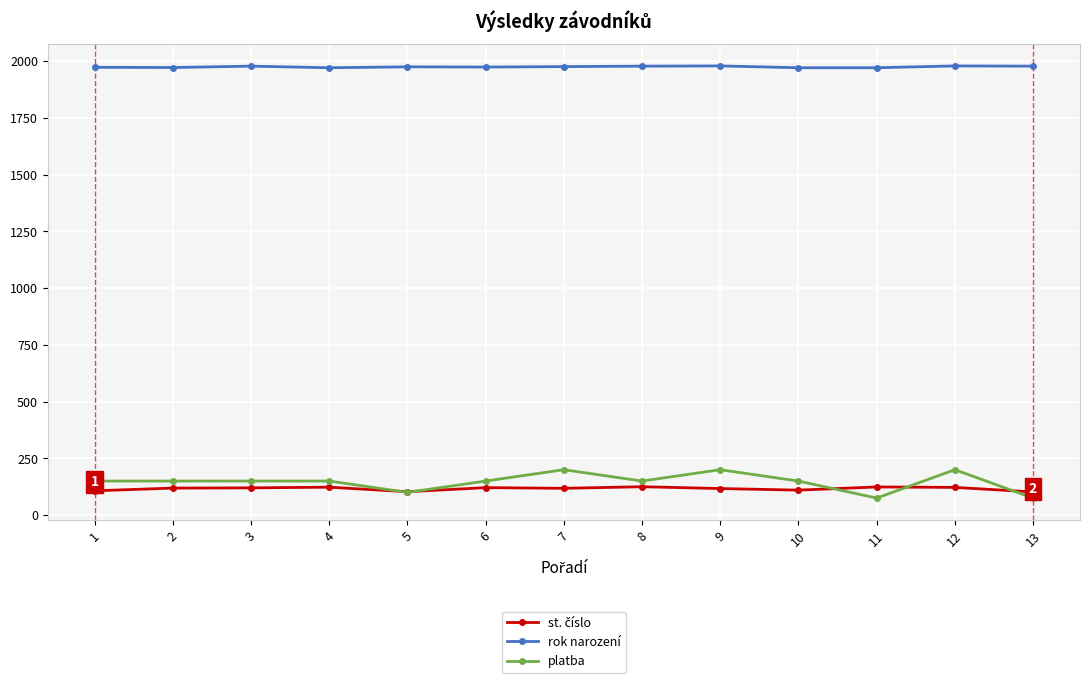

What is the approximate value of platba at 6?

150